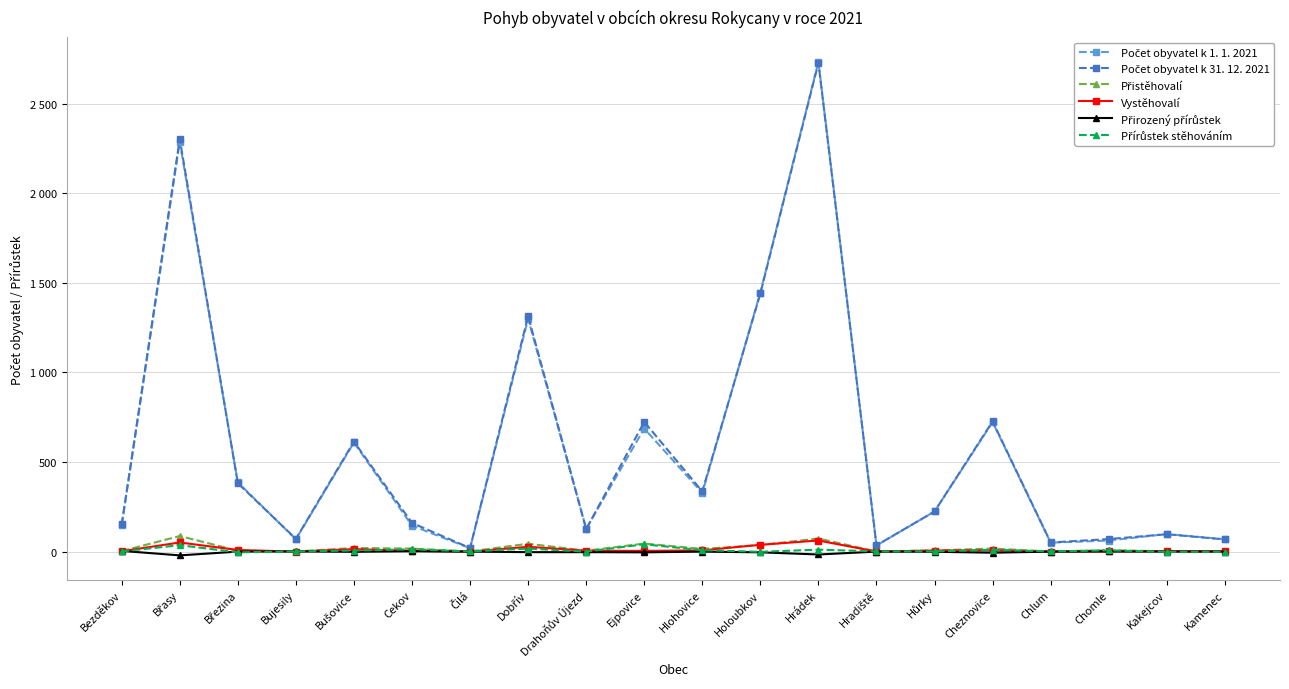

What is the minimum value shown in the chart?

-21